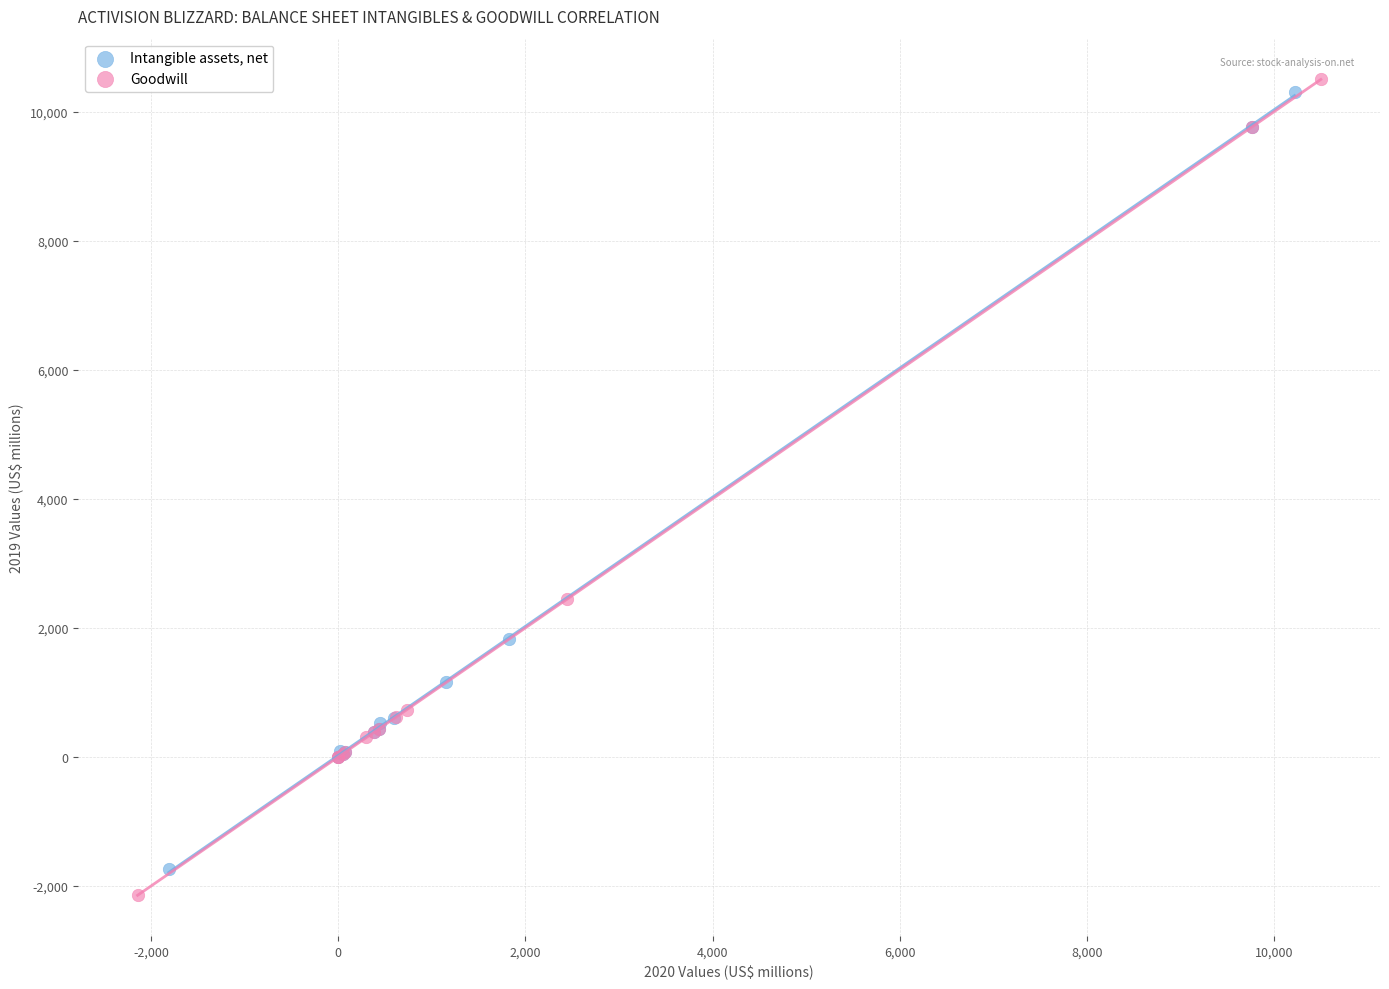

What are all the series names shown in the legend?

Intangible assets, net, Goodwill